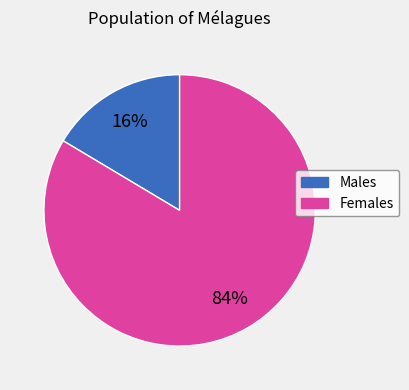

How many segments does this pie chart have?

2